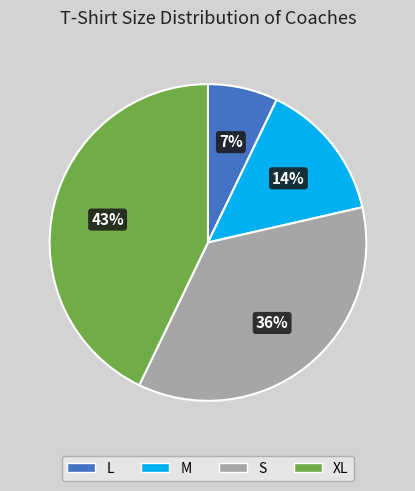

Combined, do L and M account for over 50%?

No